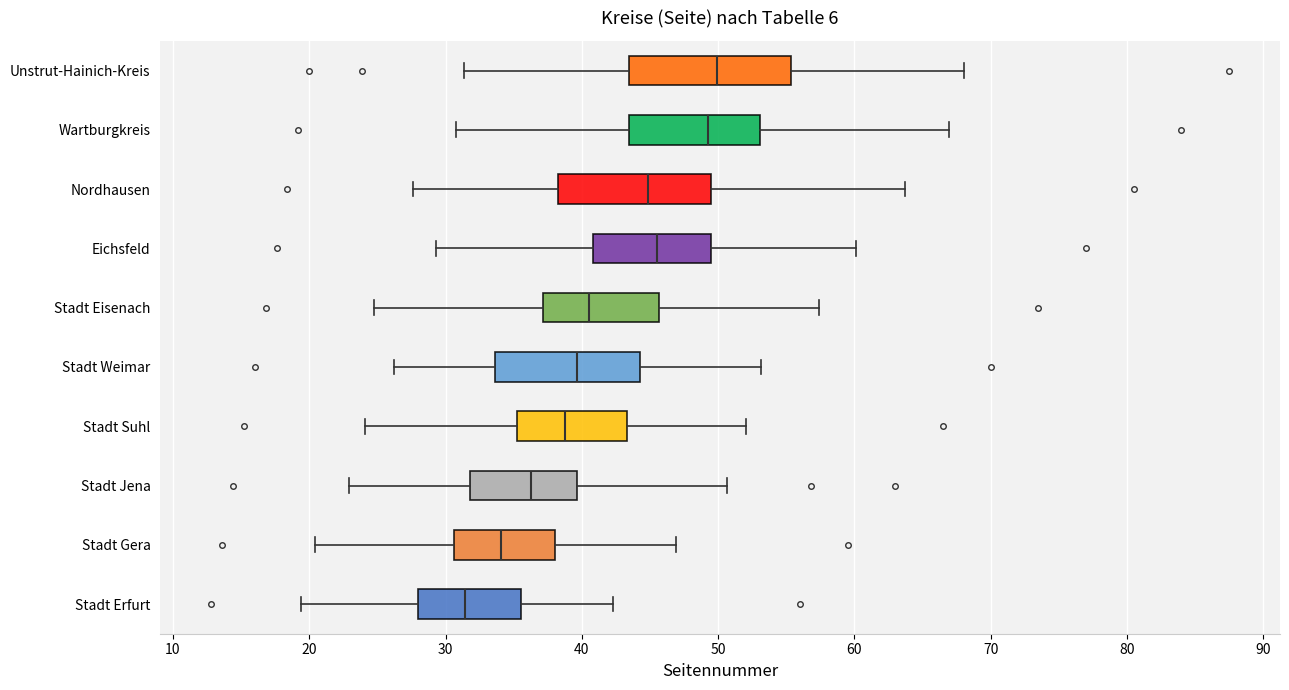

Reading bottom to top, read every box against the x-axis: the position of its median line, the range the box covers, and the ends of its whiskers. The values are not printed on the chart, so give them approximately, as read against the axis.

Stadt Erfurt: median 31, box 28 to 36, whiskers 19 to 42
Stadt Gera: median 34, box 31 to 38, whiskers 20 to 47
Stadt Jena: median 36, box 32 to 40, whiskers 23 to 51
Stadt Suhl: median 39, box 35 to 43, whiskers 24 to 52
Stadt Weimar: median 40, box 34 to 44, whiskers 26 to 53
Stadt Eisenach: median 40, box 37 to 46, whiskers 25 to 57
Eichsfeld: median 46, box 41 to 49, whiskers 29 to 60
Nordhausen: median 45, box 38 to 49, whiskers 28 to 64
Wartburgkreis: median 49, box 43 to 53, whiskers 31 to 67
Unstrut-Hainich-Kreis: median 50, box 43 to 55, whiskers 31 to 68